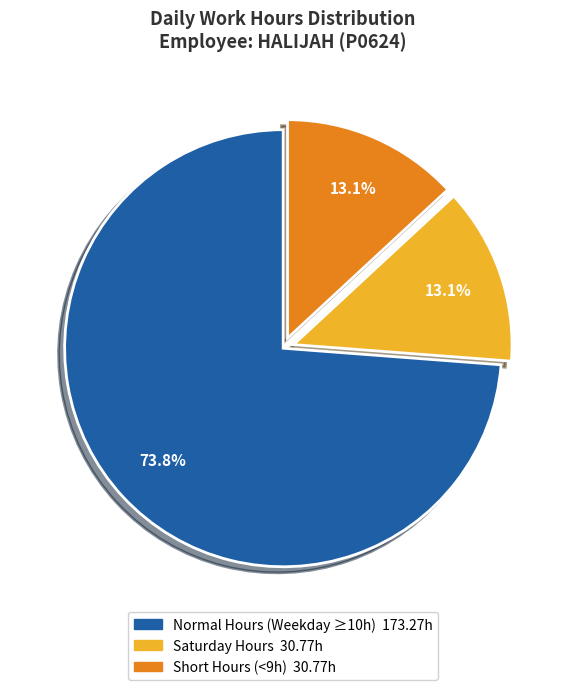

Is there a majority slice in this chart?

Yes